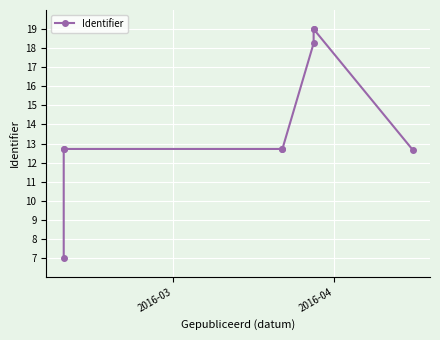

What is the difference between the maximum and minimum values?

12.0